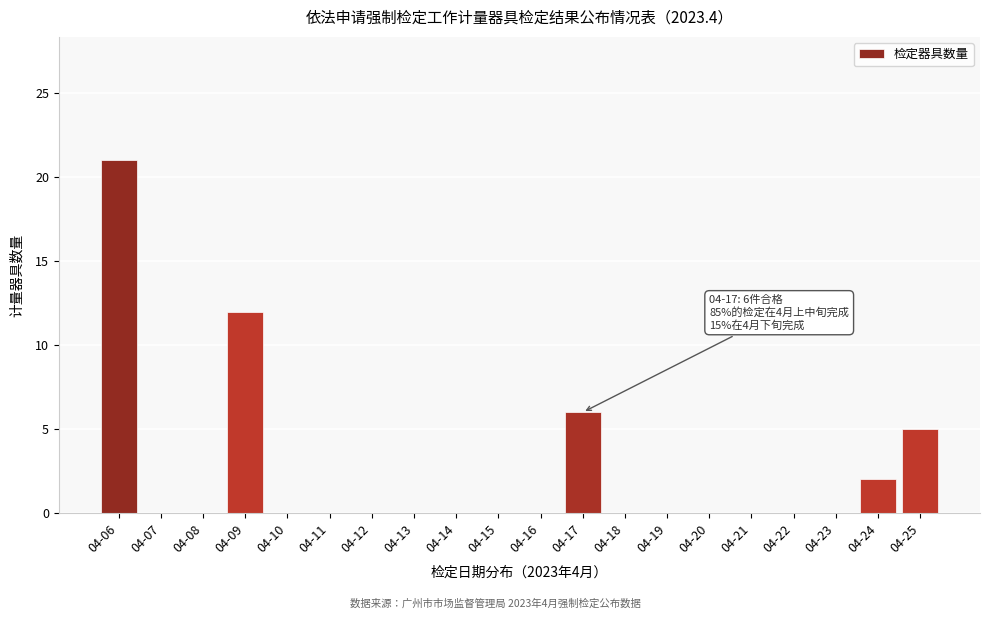

Reading left to right, what are all the values shown in this chart?

04-06=21	04-07=0	04-08=0	04-09=12	04-10=0	04-11=0	04-12=0	04-13=0	04-14=0	04-15=0	04-16=0	04-17=6	04-18=0	04-19=0	04-20=0	04-21=0	04-22=0	04-23=0	04-24=2	04-25=5